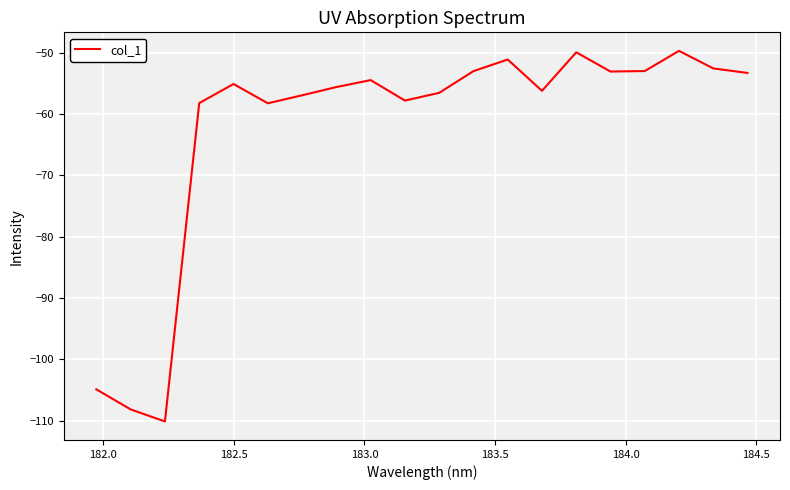

What is the maximum value shown in the chart?

-49.7